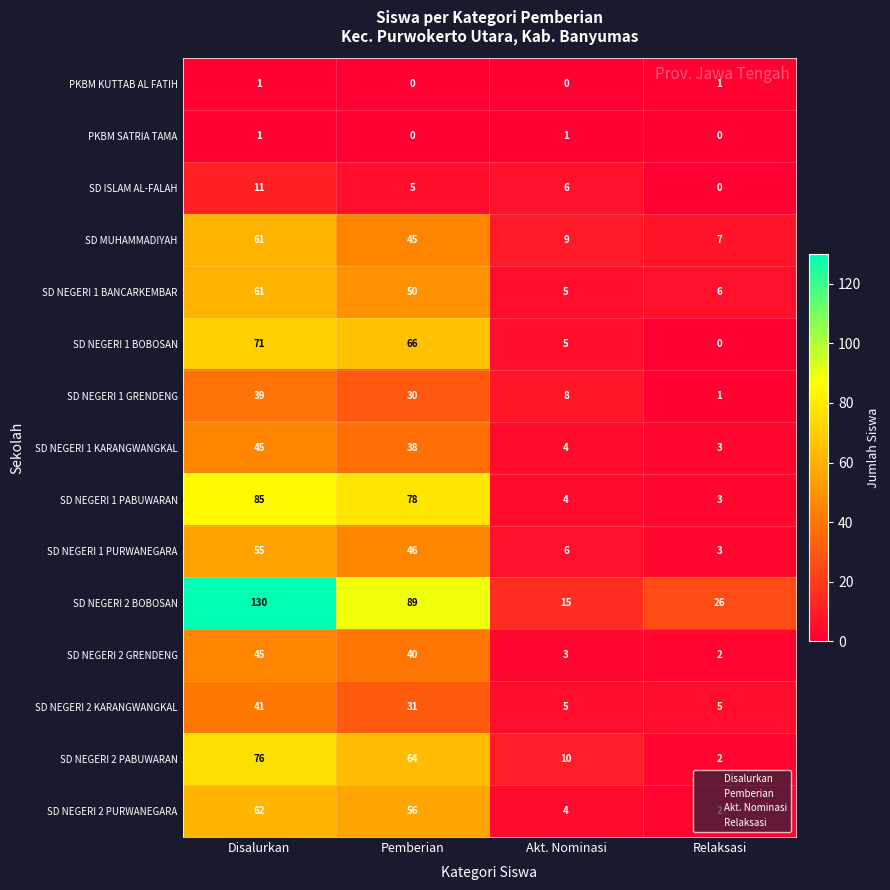

Count the number of categories in the chart.

4